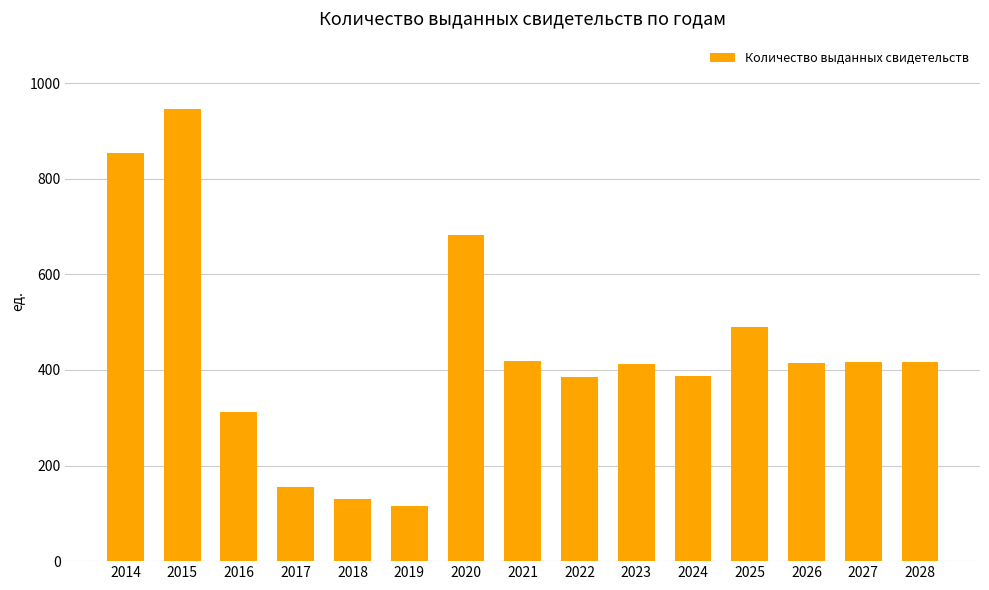

What is the difference between the maximum and minimum values?

831